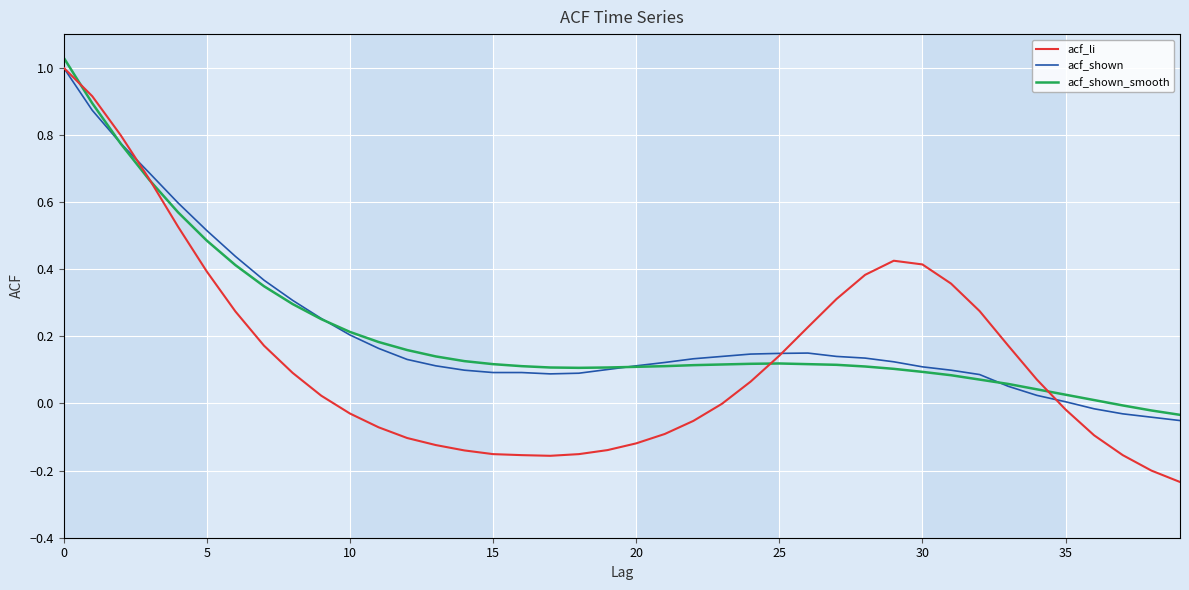

Which series has the largest range (max minus min)?

acf_li